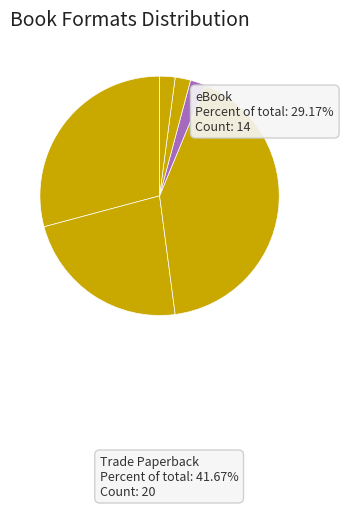

Count the number of slices in the pie.

6